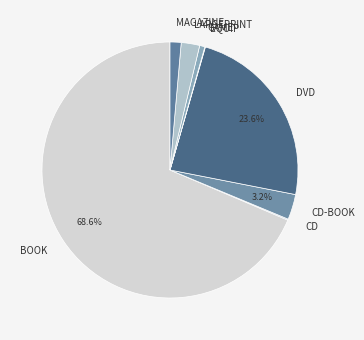

Between LARGEPRINT and BOOK, which is larger?

BOOK